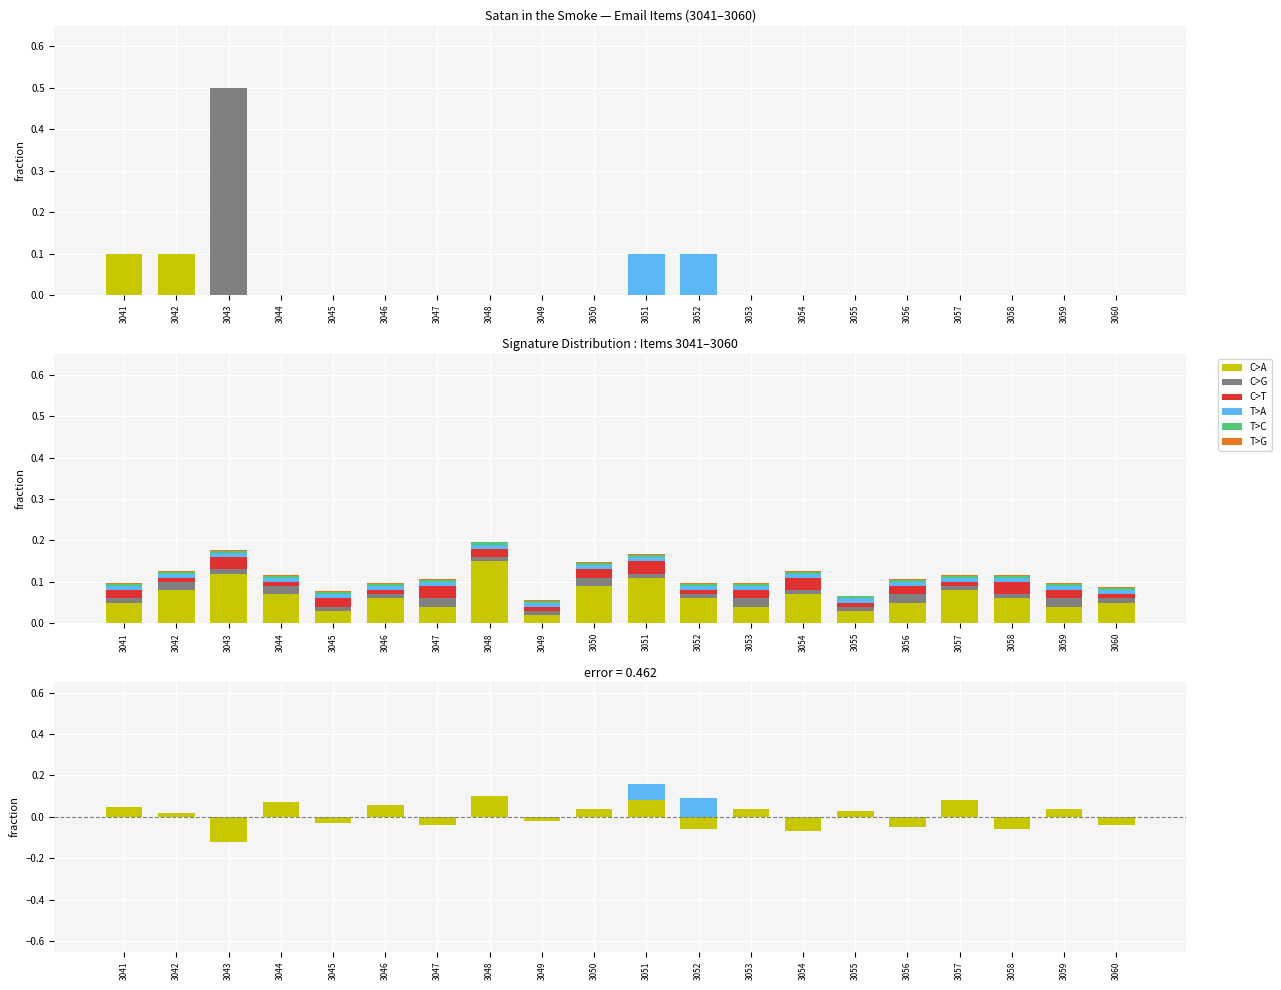

What is the difference between the maximum and minimum values in the C>A series?

0.2